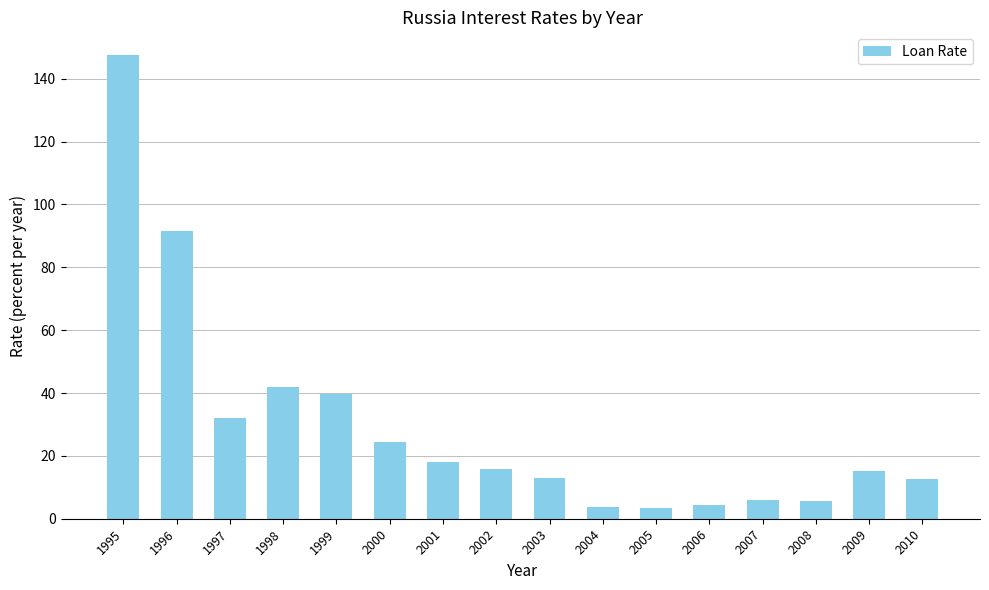

The value at 2005 is 3.3. True or false?

True